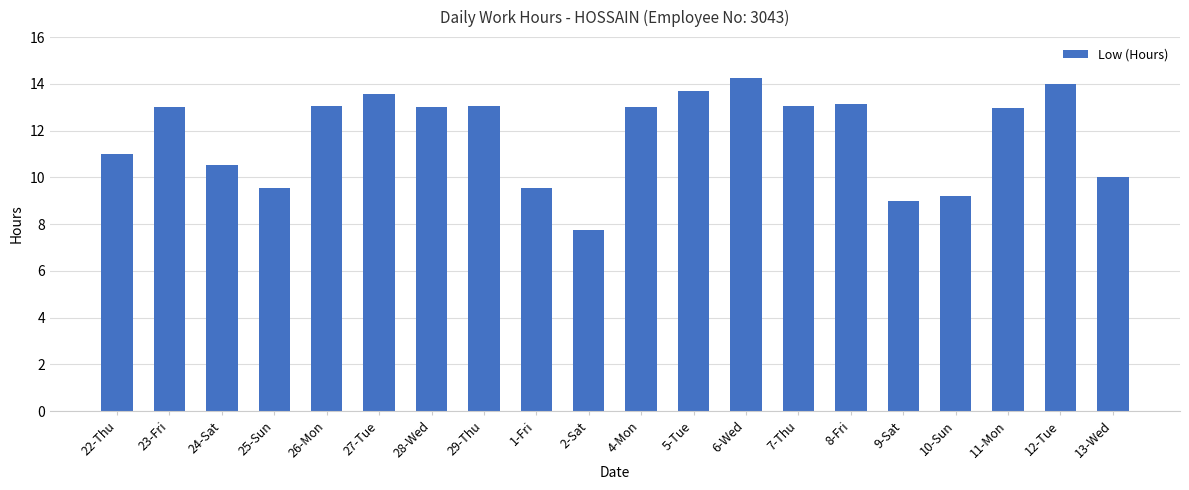

What is the approximate value at 29-Thu?

13.0